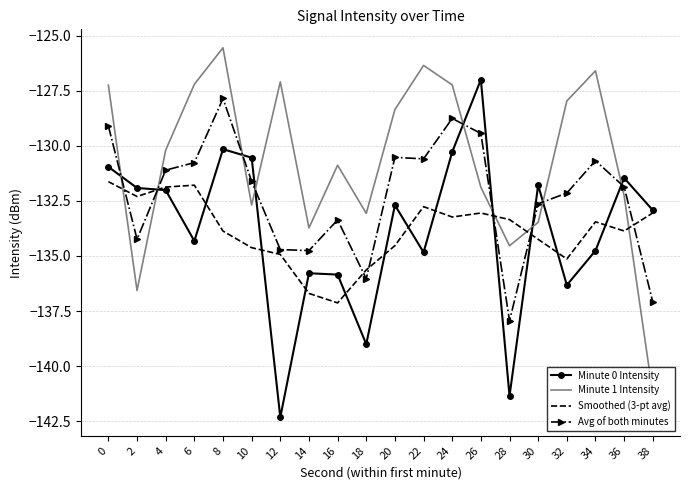

Which label corresponds to the largest value in the chart?

8